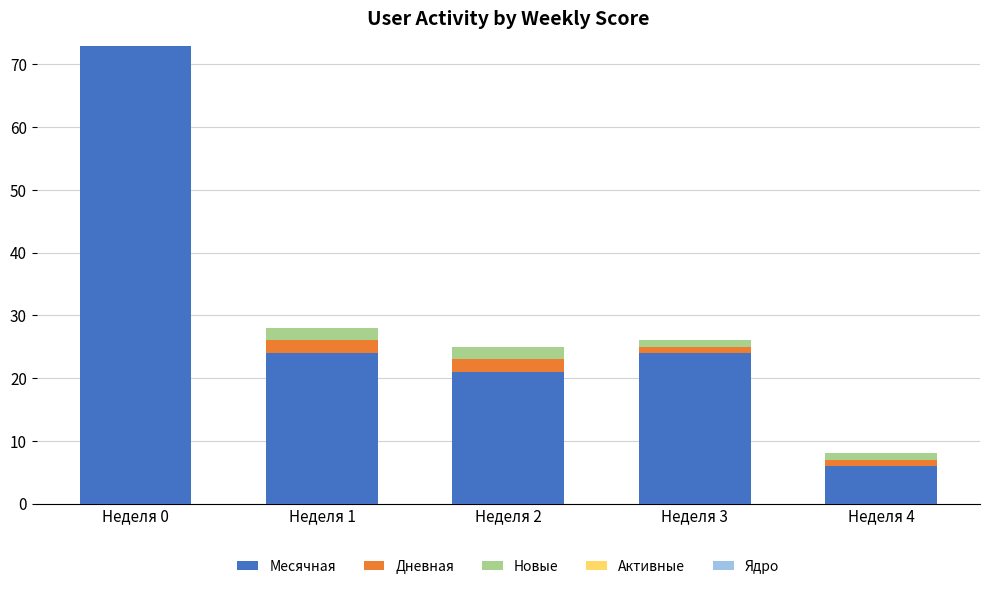

Reading left to right, what are the values for Месячная?

Неделя 0=73	Неделя 1=24	Неделя 2=21	Неделя 3=24	Неделя 4=6